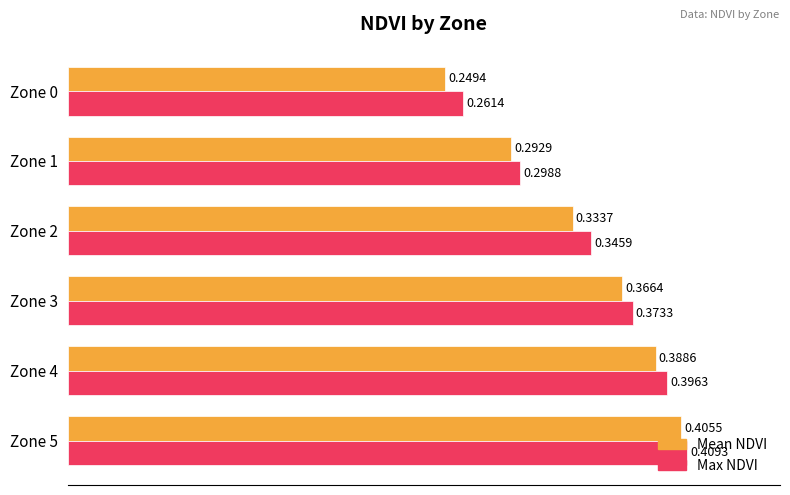

What is the sum of the Mean NDVI values at Zone 3 and Zone 2?

0.7